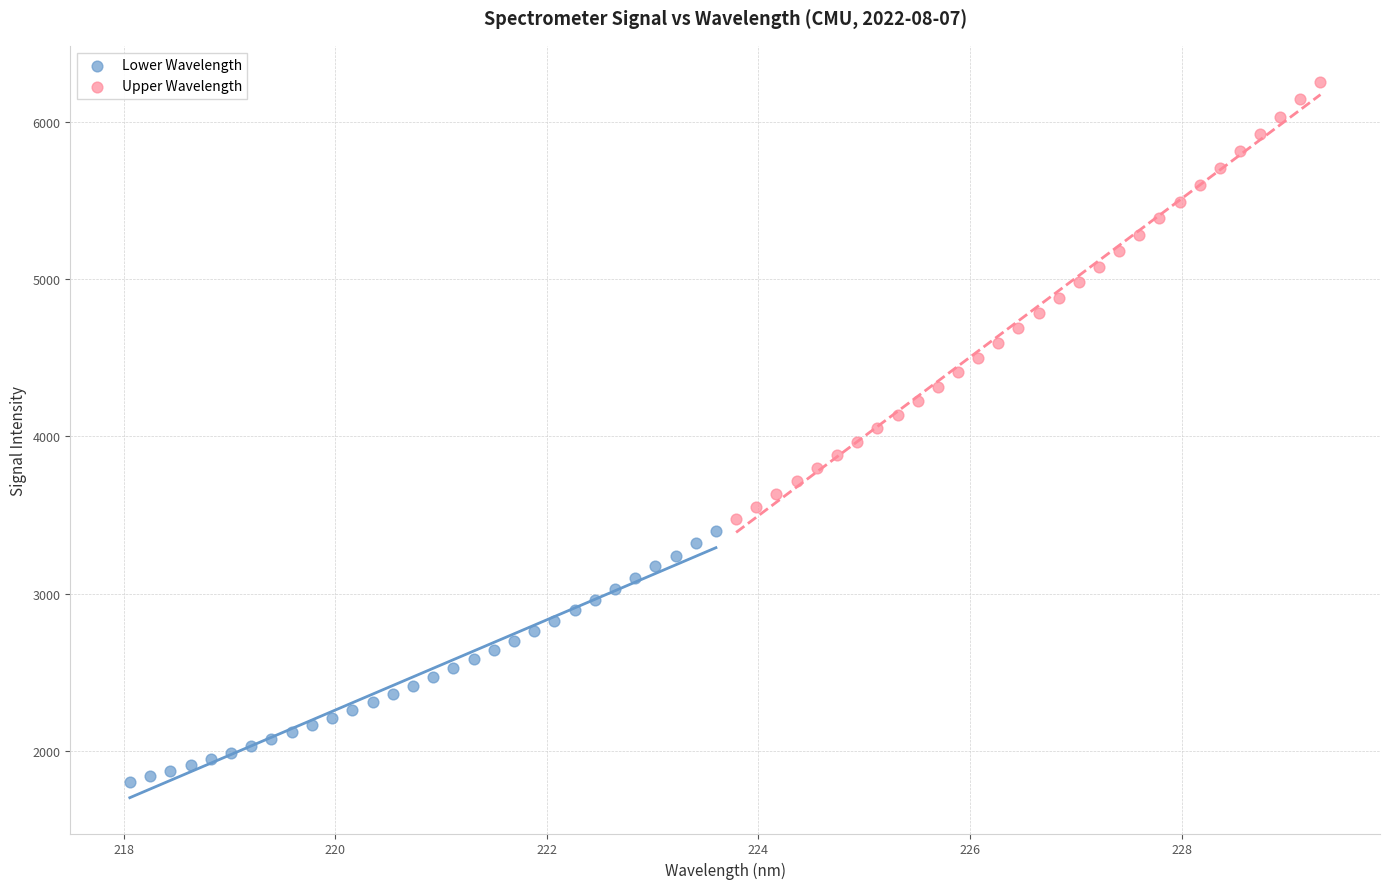

Which series has the widest spread of Y values?

Upper Wavelength